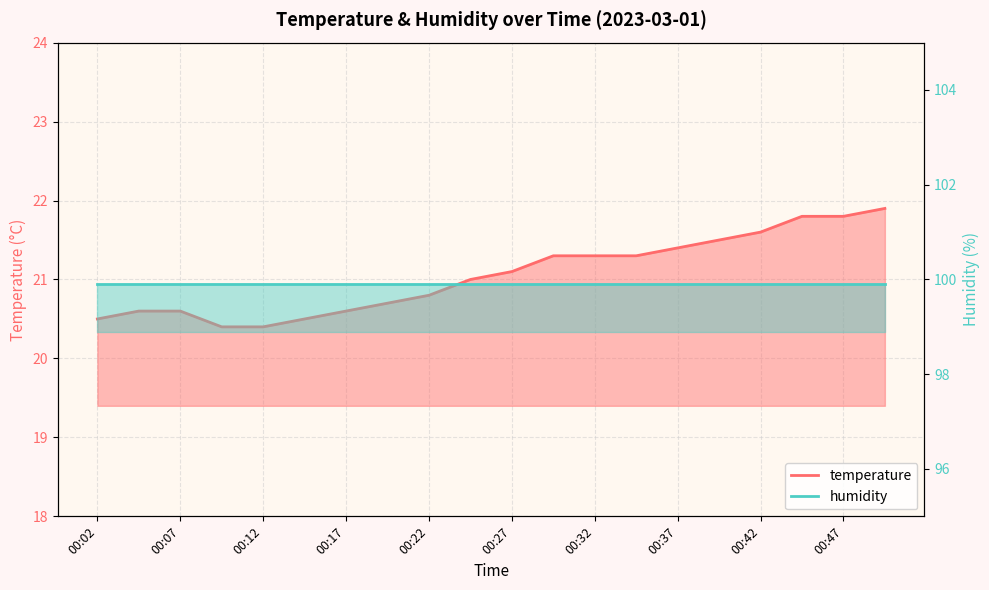

How many data points are above 21?

10